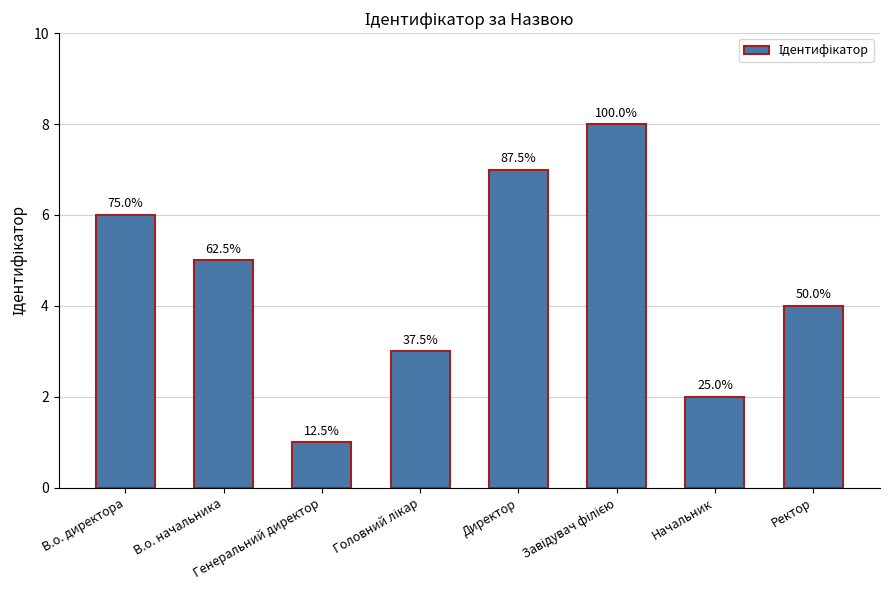

What is the label of the 6th bar from the right?

Генеральний директор